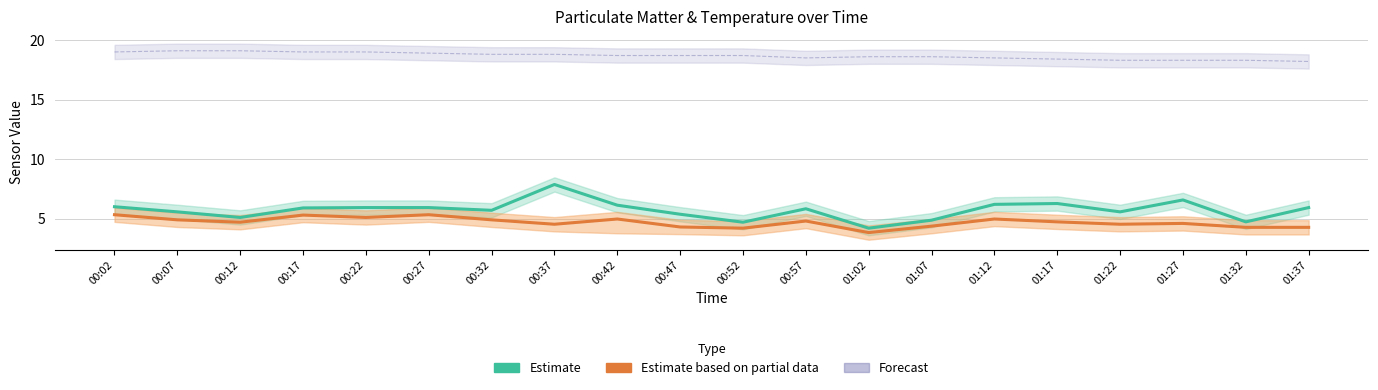

The value of Forecast at 01:17 is 18.4. True or false?

True